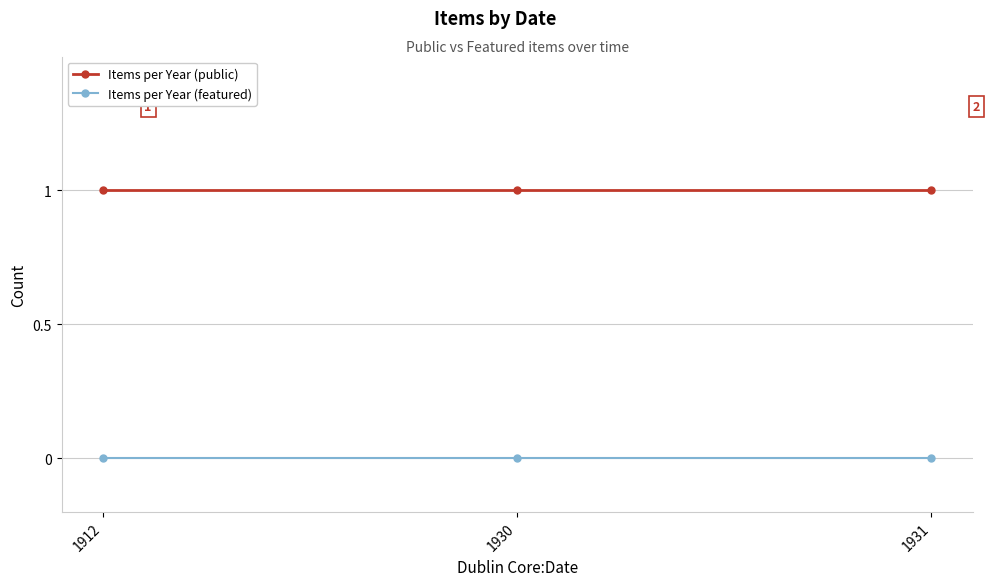

Reading left to right, transcribe all the data shown in this chart.

Items per Year (public): 1	1	1
Items per Year (featured): 0	0	0